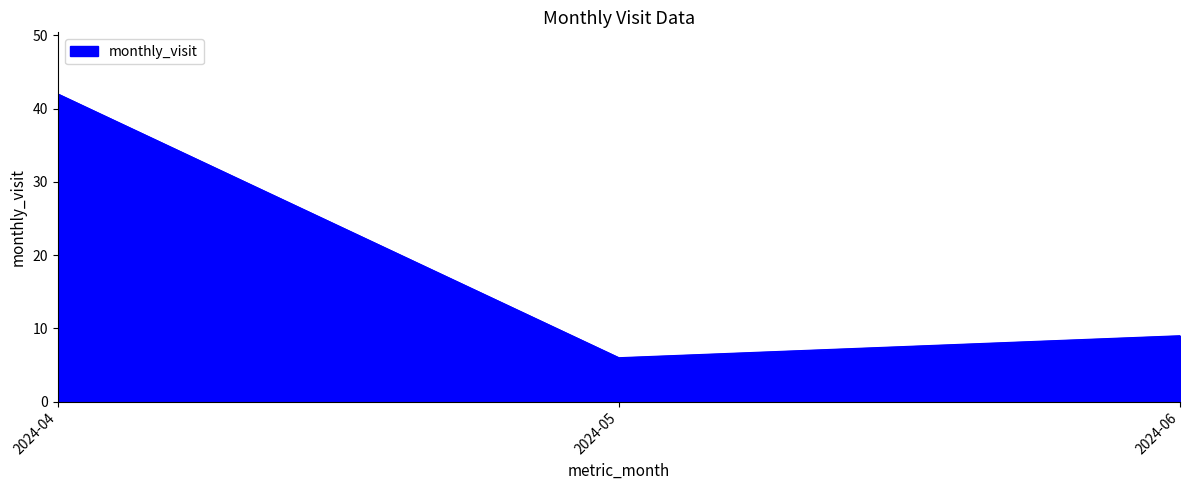

Approximately how many times larger is the value at 2024-05 compared to 2024-04?

0.1